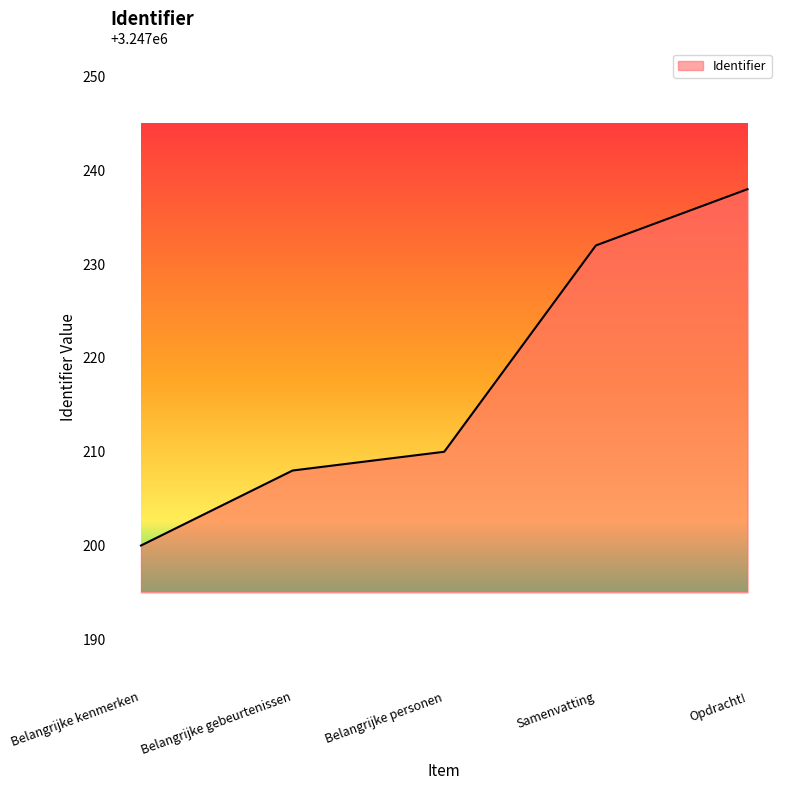

Which category has the lowest value across all series?

Belangrijke kenmerken